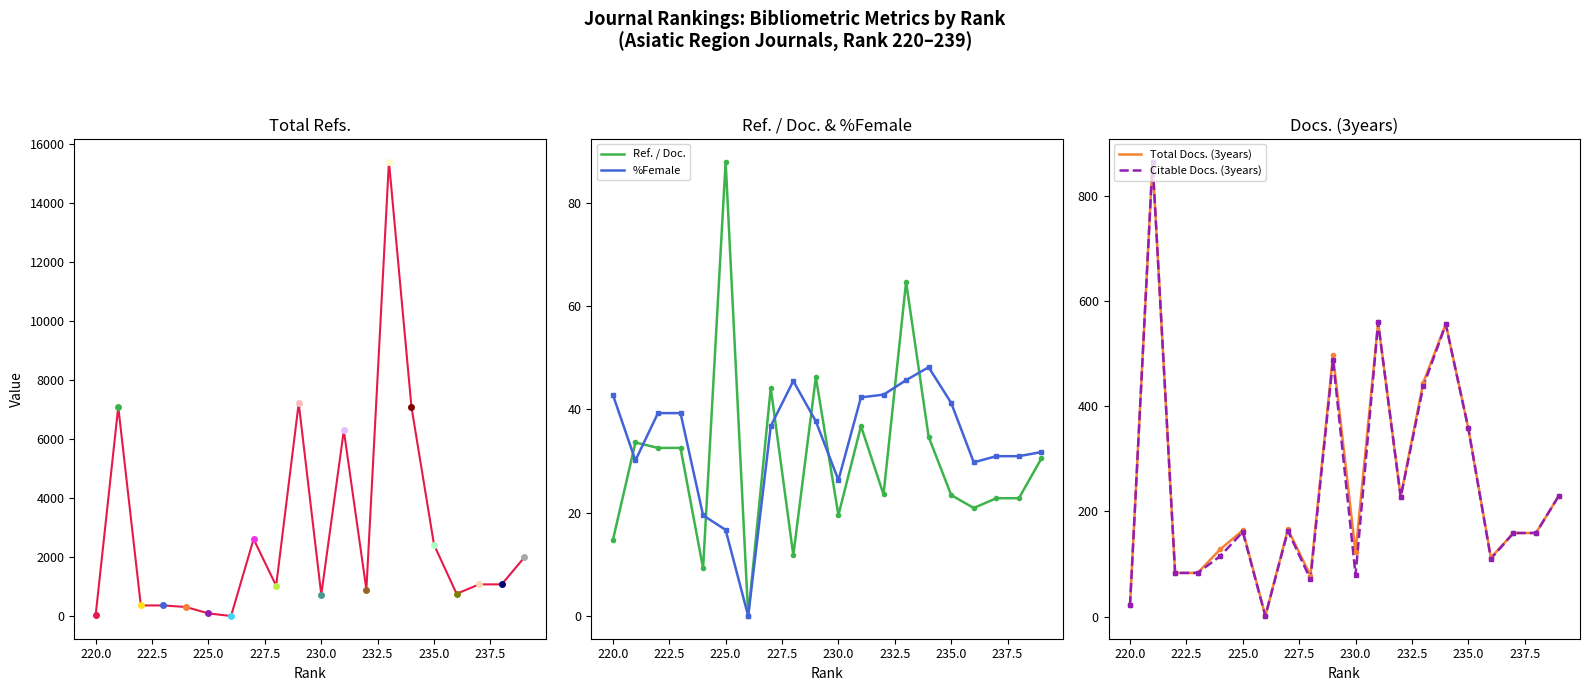

How many data points in Citable Docs. (3years) are less than 161?

10